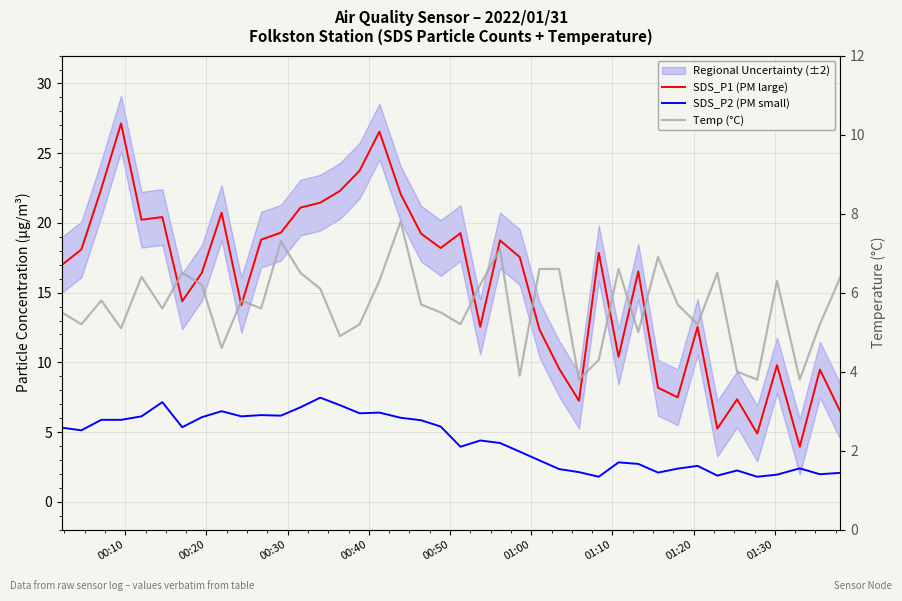

Which series has the largest total across all categories?

SDS_P1 (PM large)